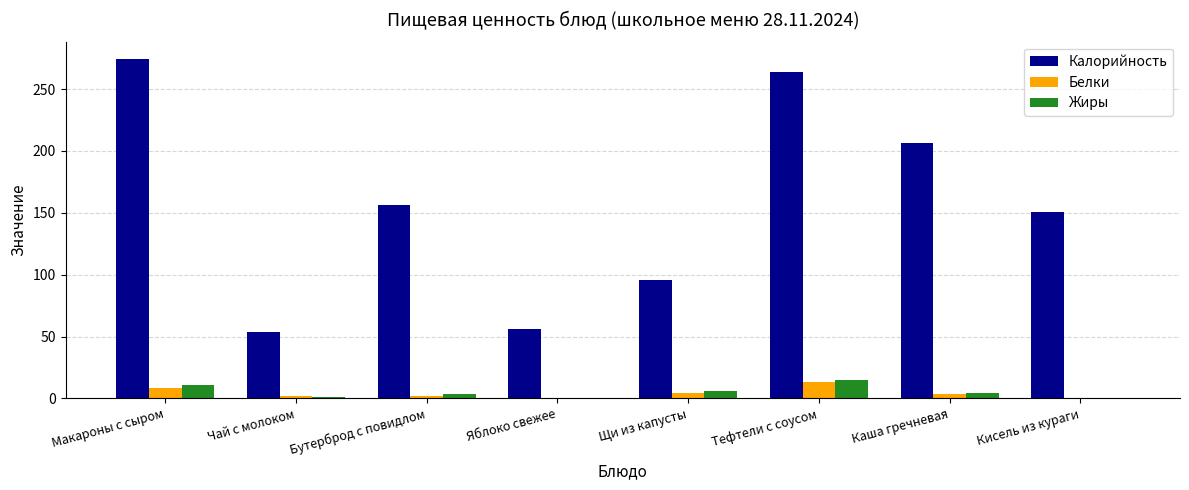

Which series has the largest total across all categories?

Калорийность